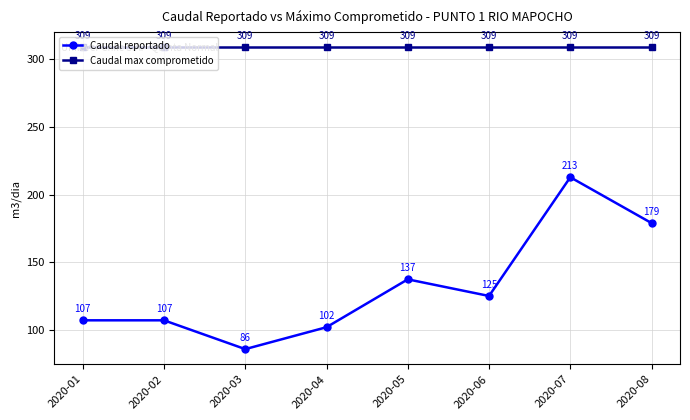

What is the minimum value for Caudal reportado?

85.7